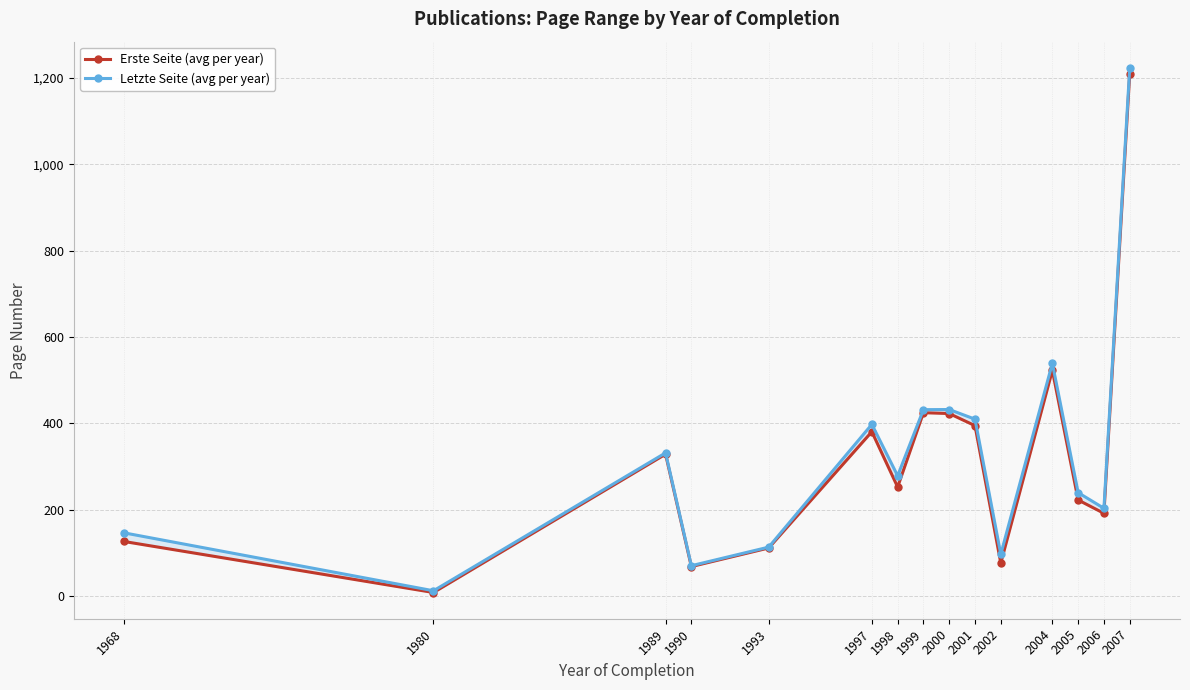

Reading right to left, transcribe all the data shown in this chart.

Erste Seite (avg per year): 1209.7	192.2	223.0	523.0	77.0	395.0	423.0	425.0	253.0	381.0	112.0	69.0	329.0	9.0	127.0
Letzte Seite (avg per year): 1222.7	203.8	240.0	539.3	97.5	410.0	432.3	432.0	279.0	398.0	114.0	71.0	332.0	13.0	147.0